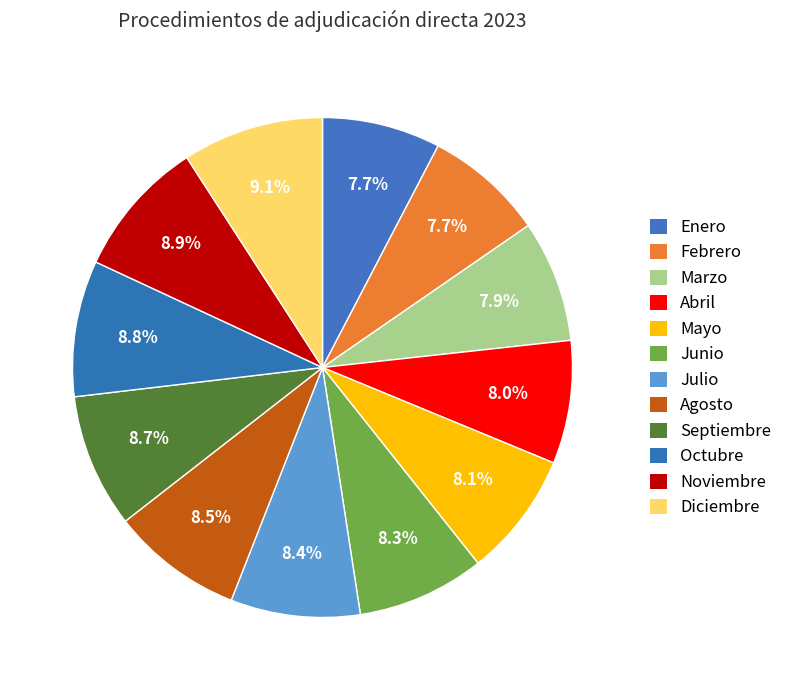

What portion of the pie excludes Enero?

92.3%